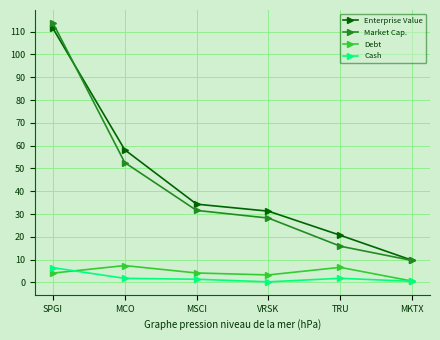

True or false: Cash and Market Cap. cross at least once.

False